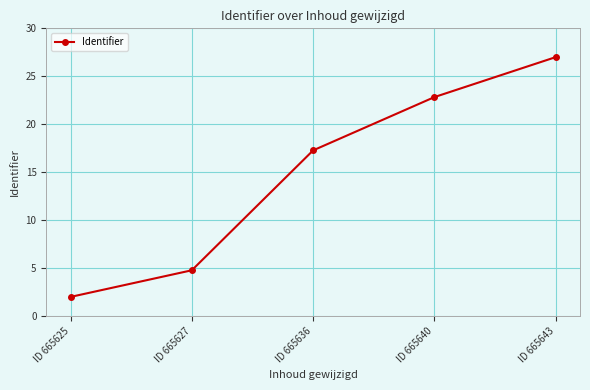

Read the value at ID 665636.

17.3